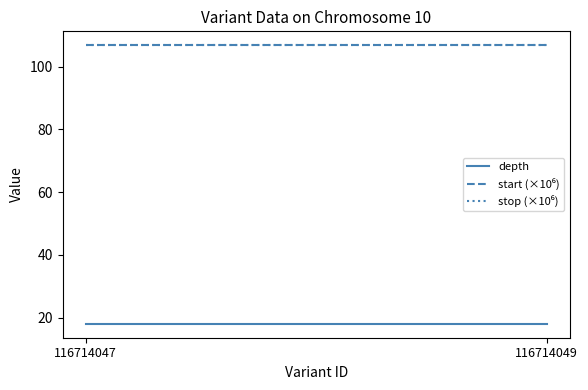

Rank the categories by depth value from highest to lowest.

116714047, 116714049